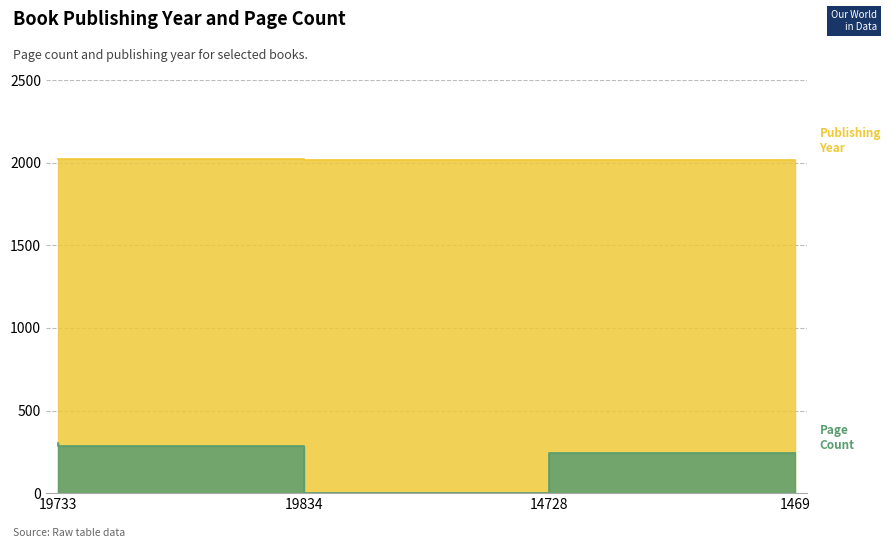

Which series has the largest range (max minus min)?

pageCount